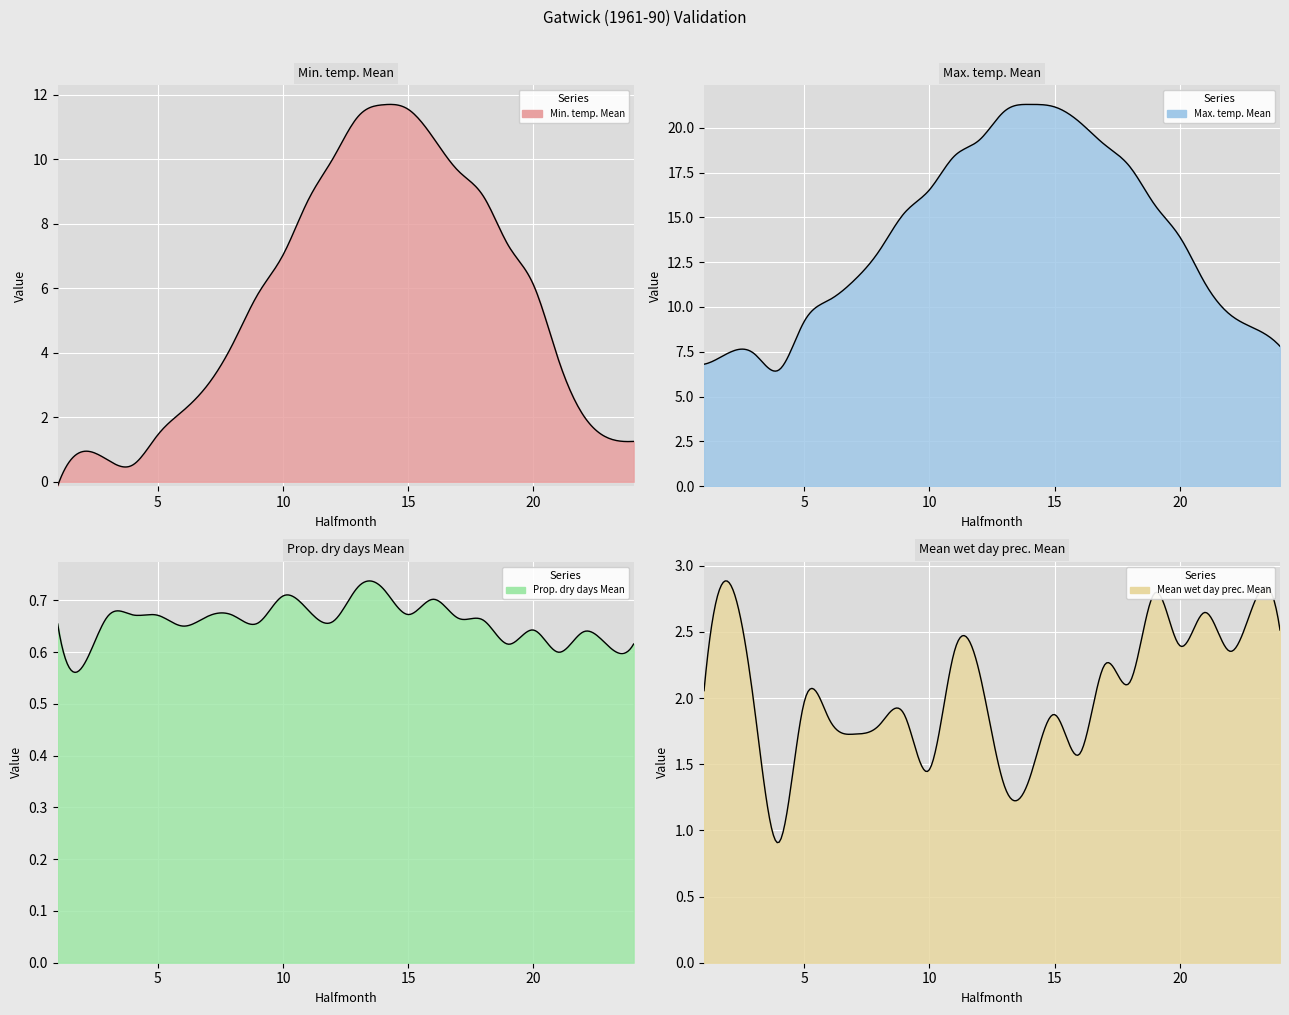

How many categories are shown in the chart?

24